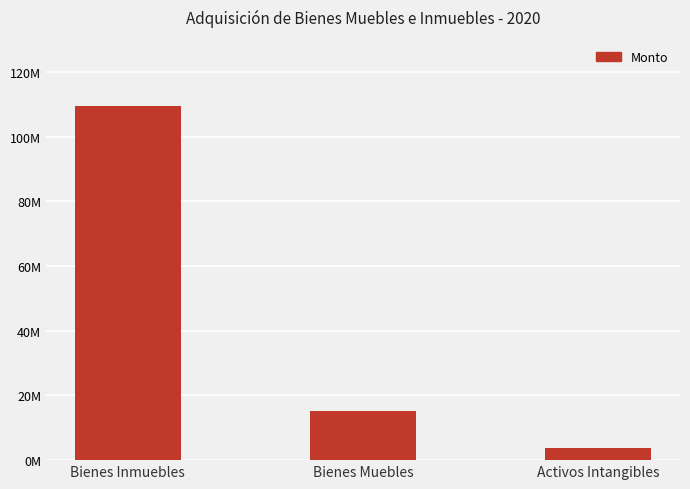

What is the label of the 1st bar from the left?

Bienes Inmuebles